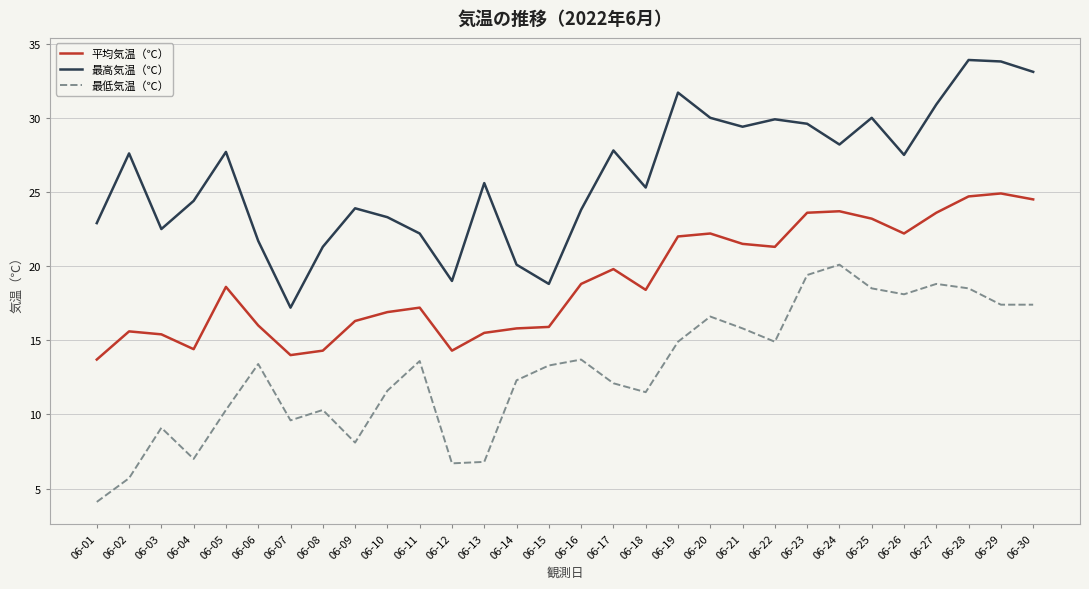

What is the maximum value for 平均気温（℃）?

24.9